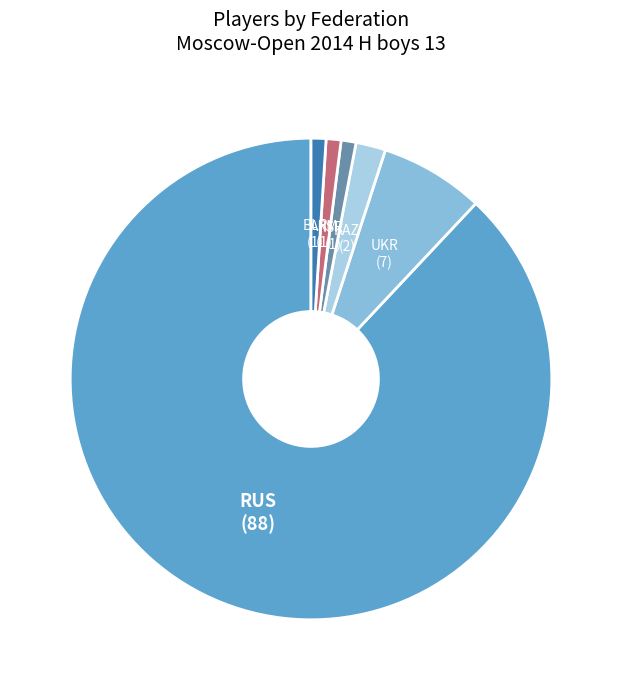

How many slices are in this pie chart?

6